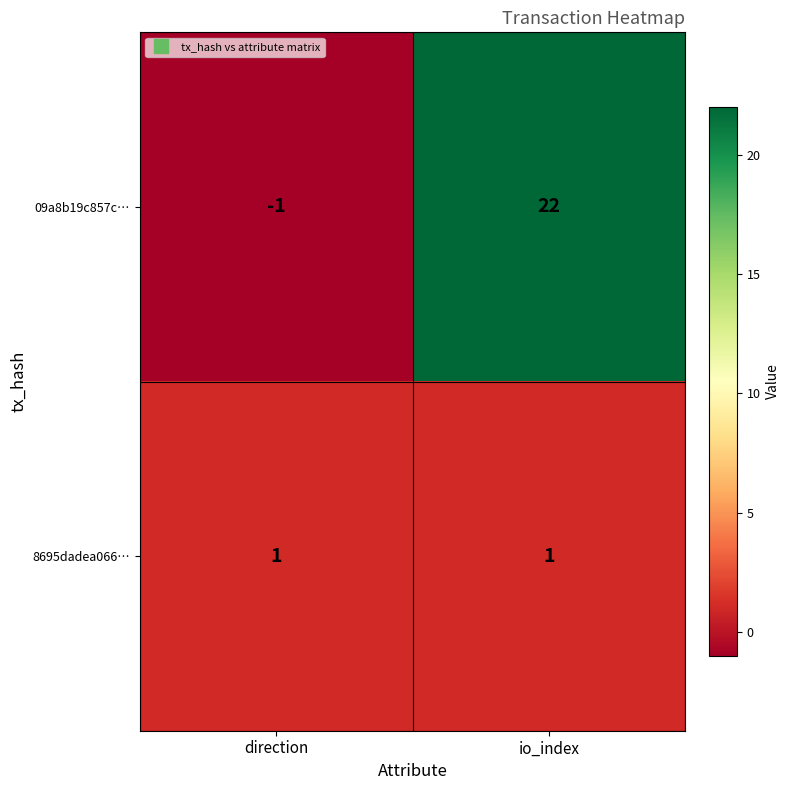

Which series has the widest spread of values?

09a8b19c857c…